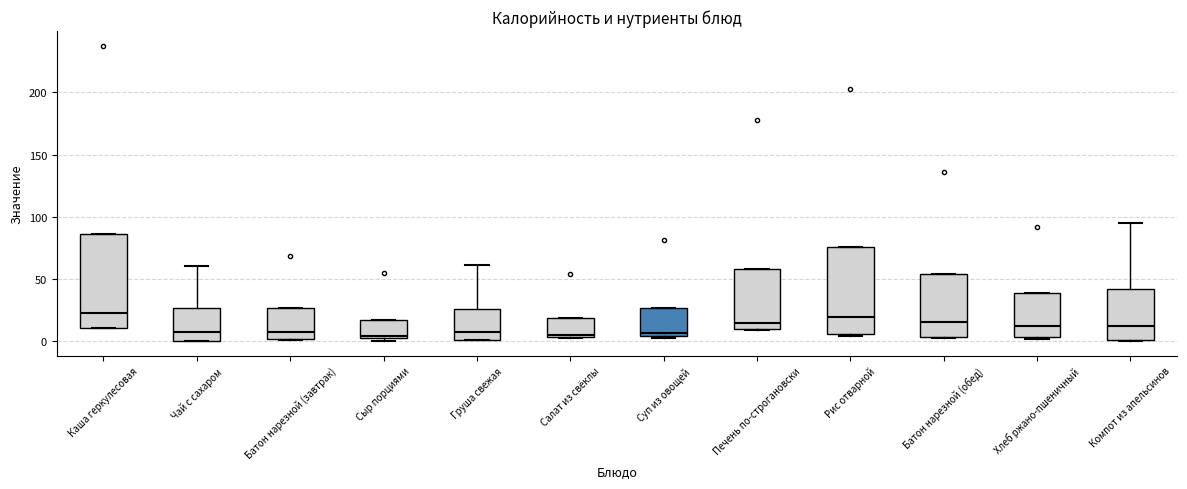

Where is the lower edge of the box for Салат из свёклы on the y-axis? The values are not printed on the chart, so give them approximately, as read against the axis.

5